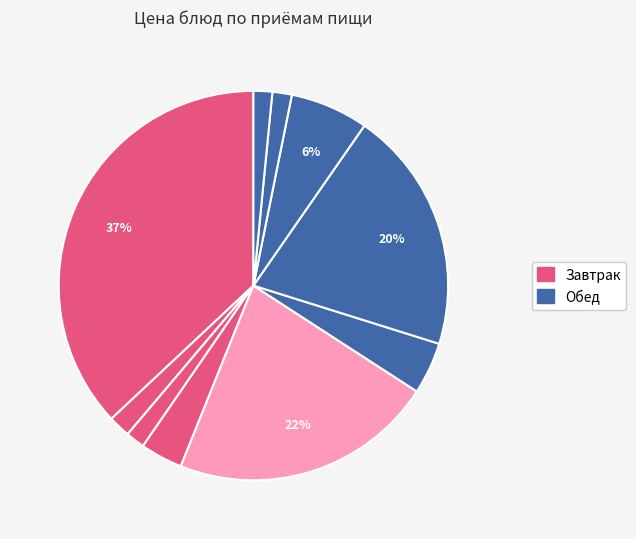

How many segments does this pie chart have?

10